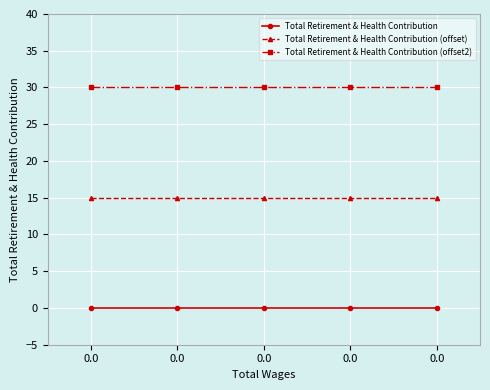

Does the chart have visible grid lines?

Yes